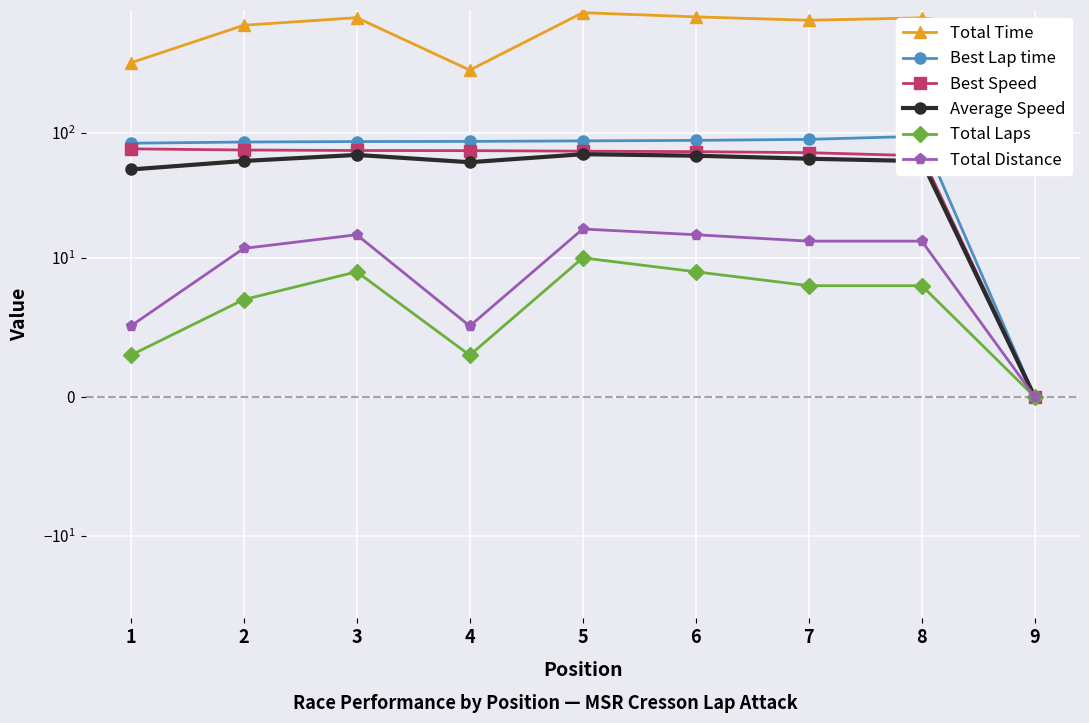

Reading right to left, transcribe all the data shown in this chart.

Total Time: 9=662.4	8=826.4	7=790.6	6=841.3	5=909.4	4=316.1	3=829.4	2=721.0	1=361.3
Best Lap time: 9=0.0	8=93.6	7=88.4	6=86.8	5=86.0	4=85.2	3=84.9	2=84.2	1=82.4
Best Speed: 9=0.0	8=65.4	7=69.2	6=70.5	5=71.2	4=71.9	3=72.1	2=72.7	1=74.3
Average Speed: 9=0.0	8=59.2	7=61.9	6=65.5	5=67.3	4=58.1	3=66.4	2=59.4	1=50.8
Total Laps: 9=0.0	8=8.0	7=8.0	6=9.0	5=10.0	4=3.0	3=9.0	2=7.0	1=3.0
Total Distance: 9=0.0	8=13.6	7=13.6	6=15.3	5=17.0	4=5.1	3=15.3	2=11.9	1=5.1